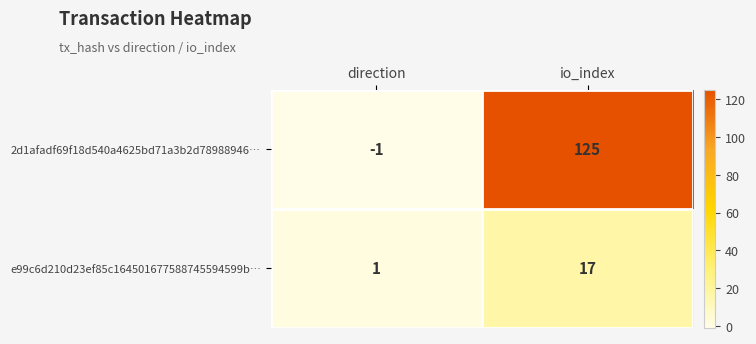

Reading left to right, extract all data points from this chart.

2d1afadf69f18d540a4625bd71a3b2d78988946…: -1	125
e99c6d210d23ef85c164501677588745594599b…: 1	17